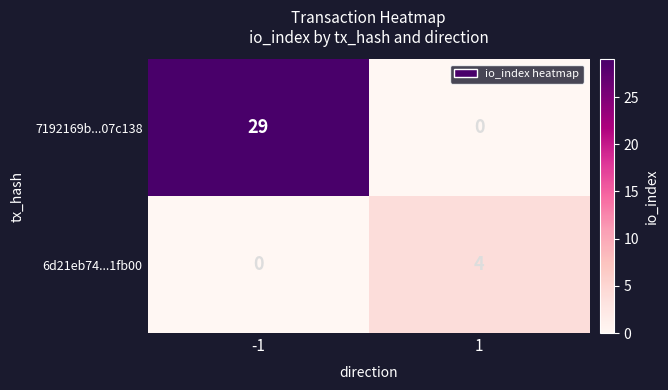

Rank the series at 1 from lowest to highest value.

7192169b...07c138, 6d21eb74...1fb00